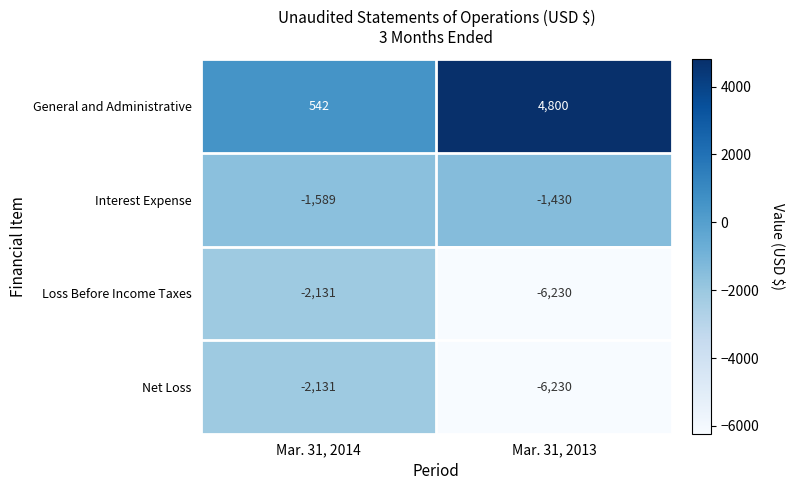

The value of General and Administrative at Mar. 31, 2013 is 3012. True or false?

False